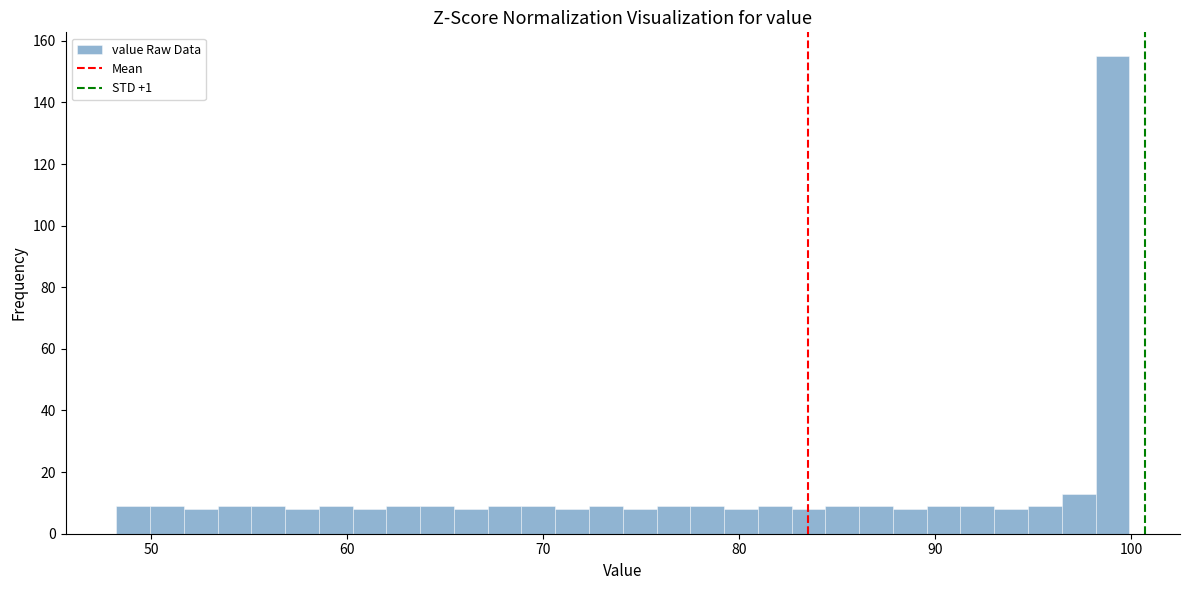

Read against the x-axis, roughly where is the centre of the tallest bar?

99